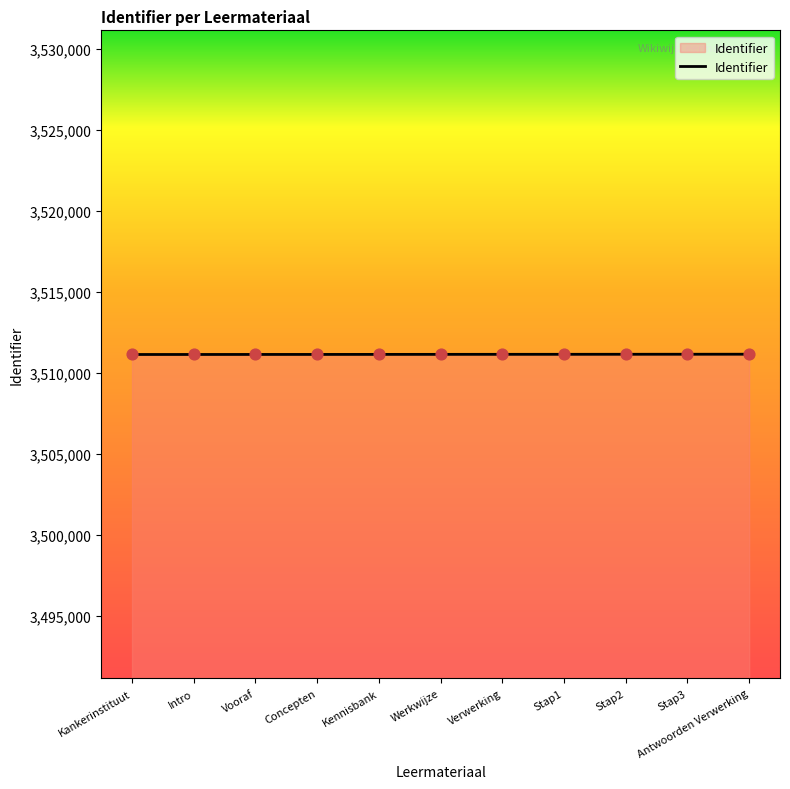

What is the minimum value shown in the chart?

3511127